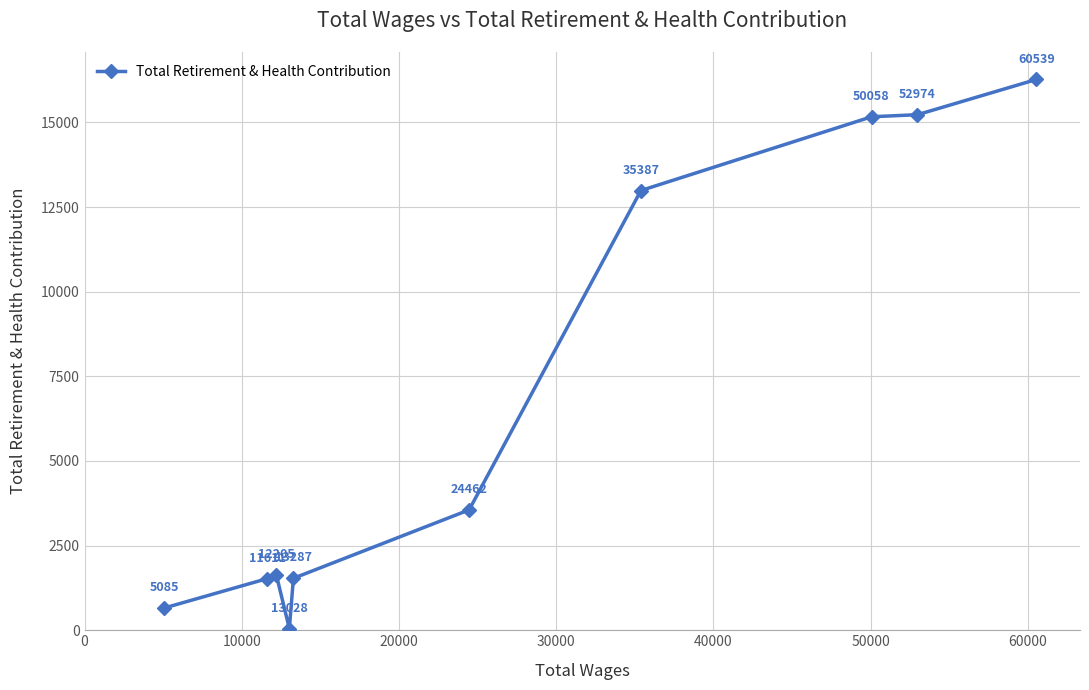

Does the chart have visible grid lines?

Yes